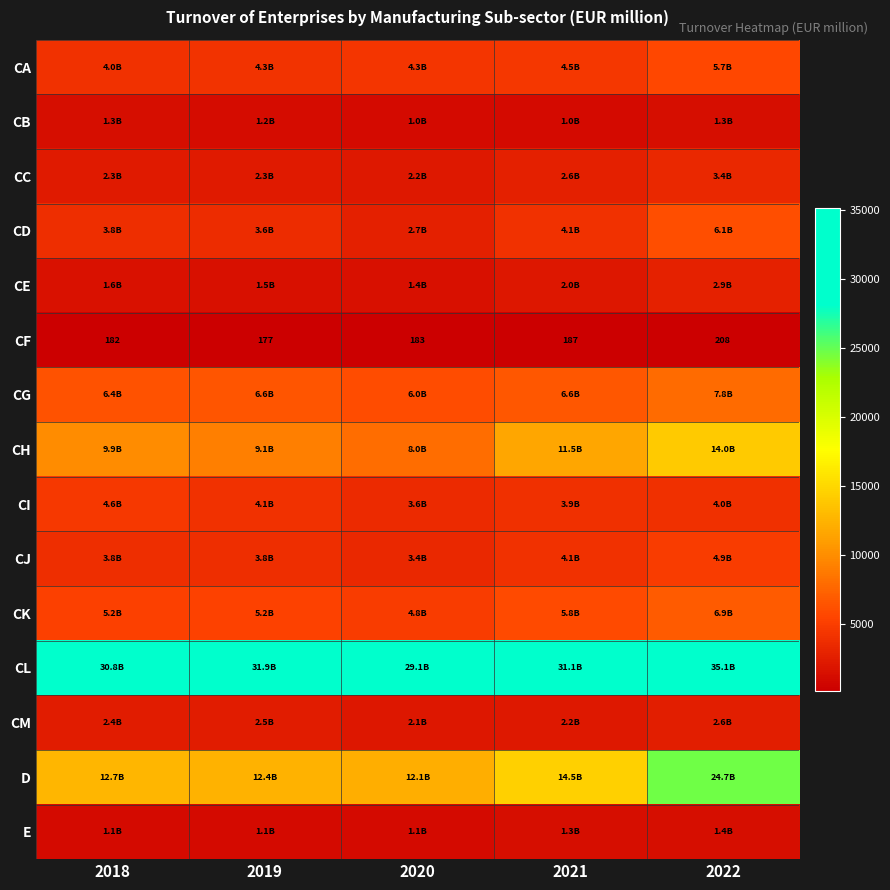

Which category has the highest value in the CI series?

2018